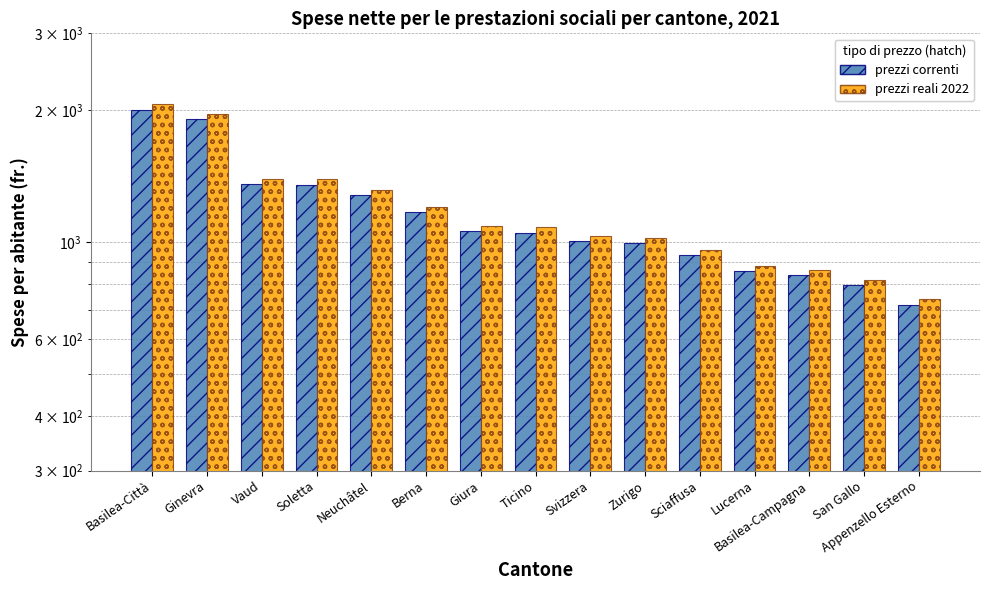

What is the smallest value displayed?

719